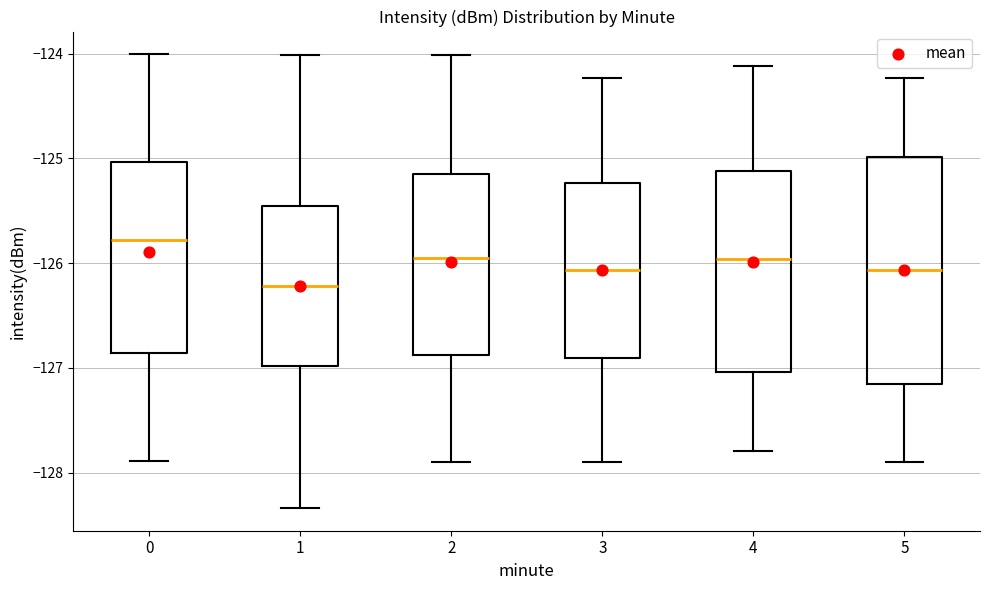

Which box's median line is the lowest?

1